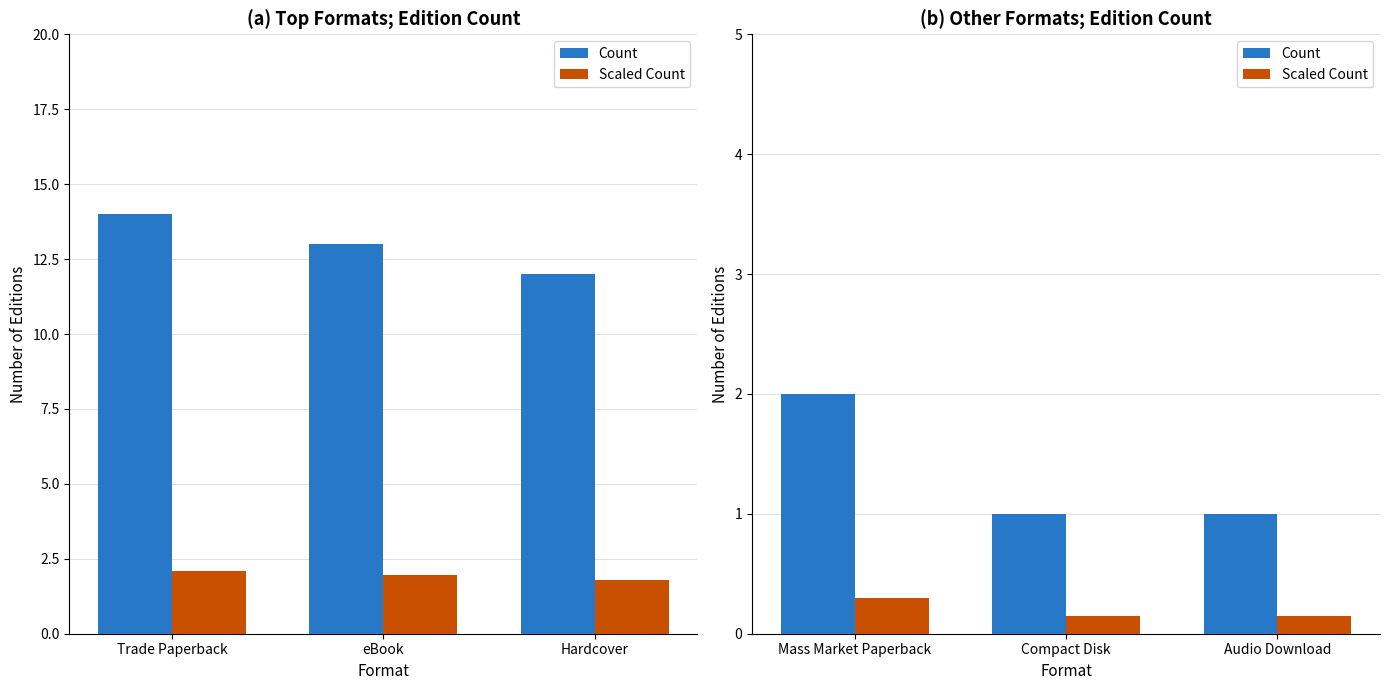

Is it true that Scaled Count equals 0.1 at Compact Disk?

False